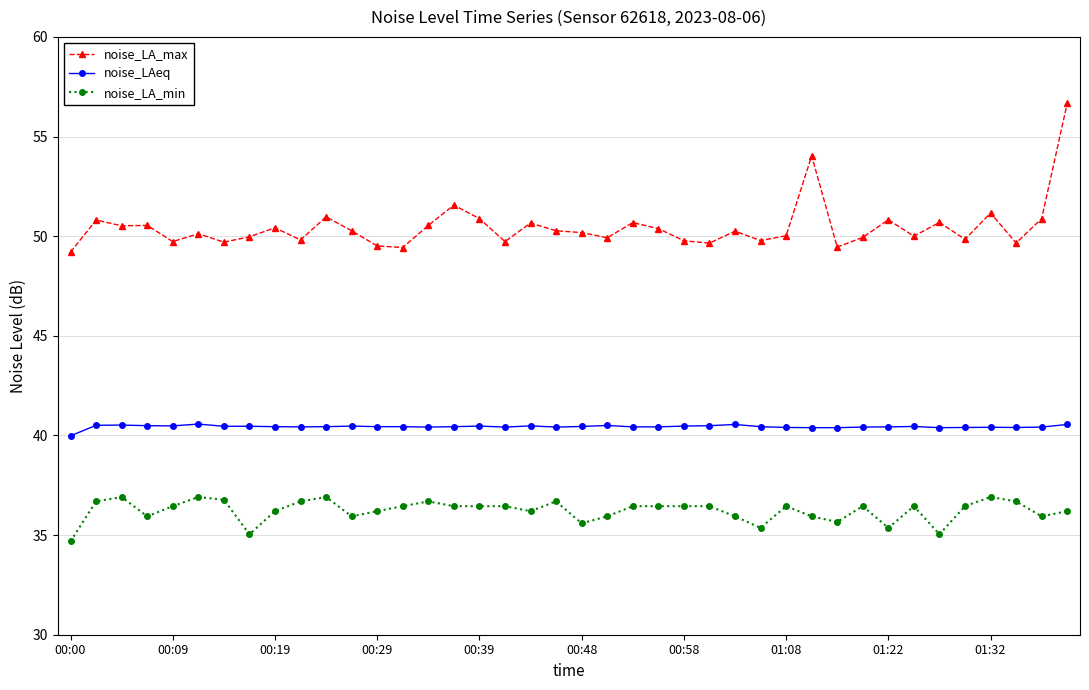

True or false: noise_LA_min and noise_LA_max intersect in this chart.

False